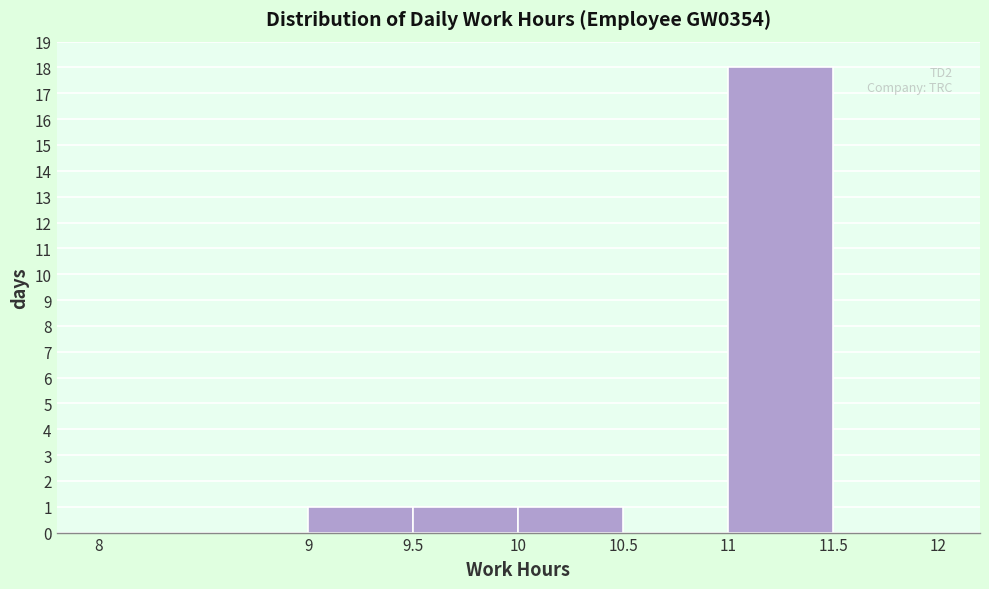

Over which range of the x-axis is the bar tallest?

11 to 11.5